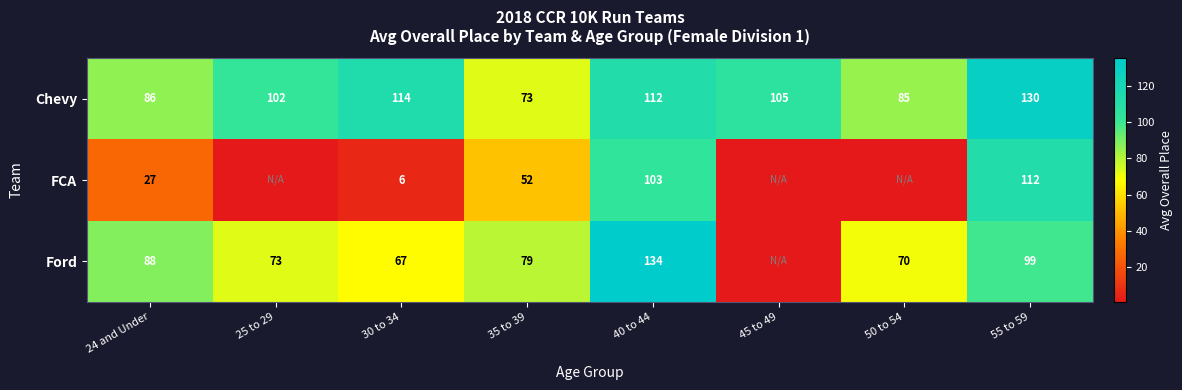

Is the value of Ford at 24 and Under greater than the value of FCA at 40 to 44?

No